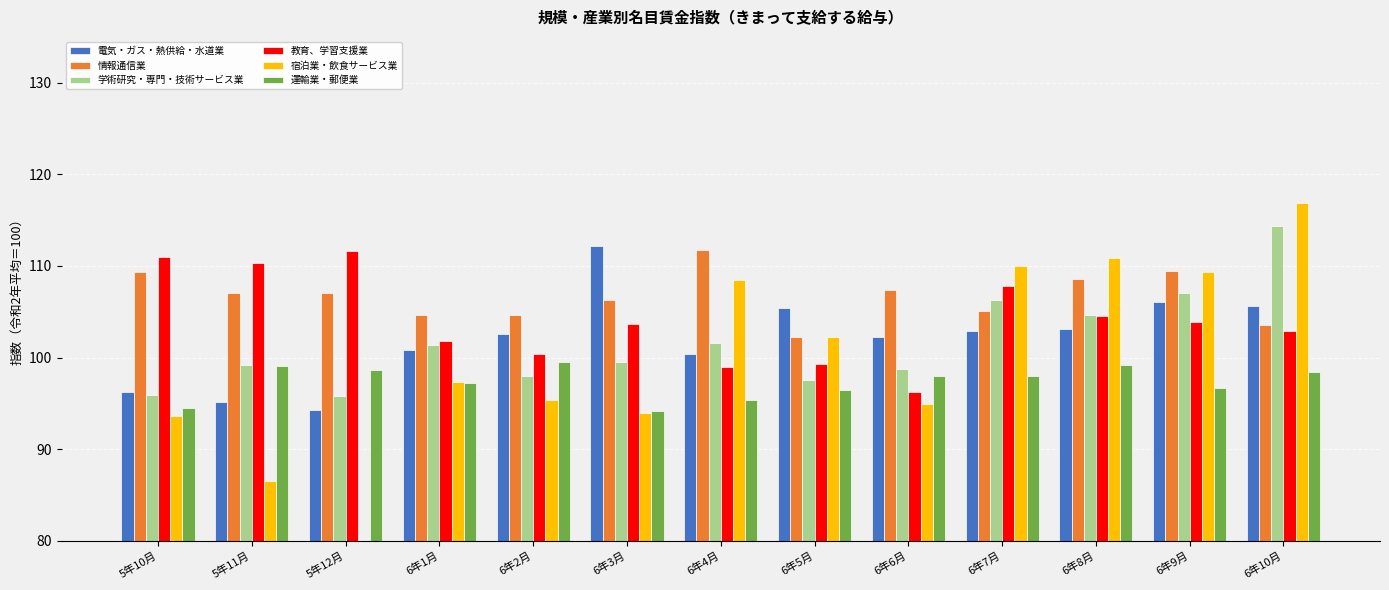

How many data points in 情報通信業 are less than 107?

6